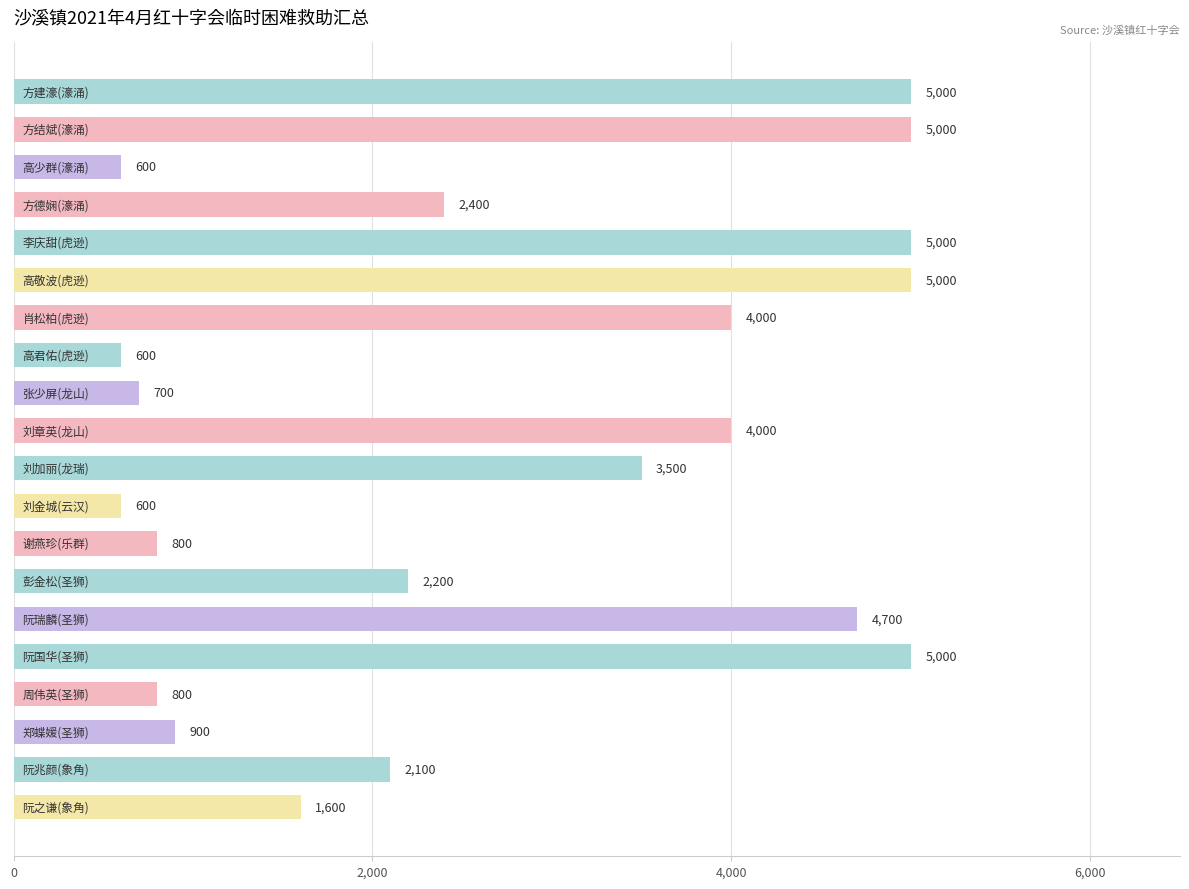

What is the sum of all values?

54500